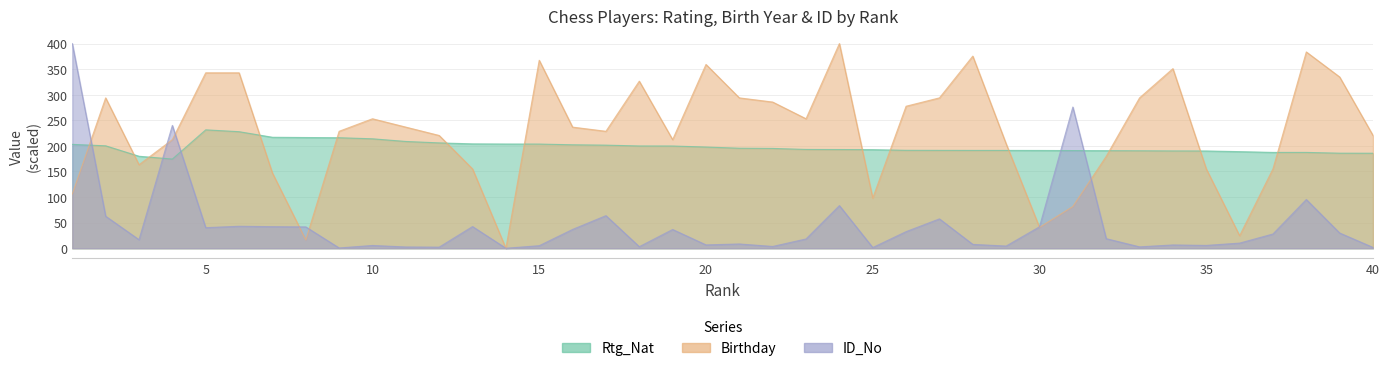

List the labels in order of Birthday value, smallest first.

14, 8, 36, 30, 31, 25, 1, 7, 13, 35, 37, 3, 32, 29, 4, 19, 12, 40, 9, 17, 11, 16, 10, 23, 26, 22, 2, 21, 27, 33, 18, 39, 5, 6, 34, 20, 15, 28, 38, 24